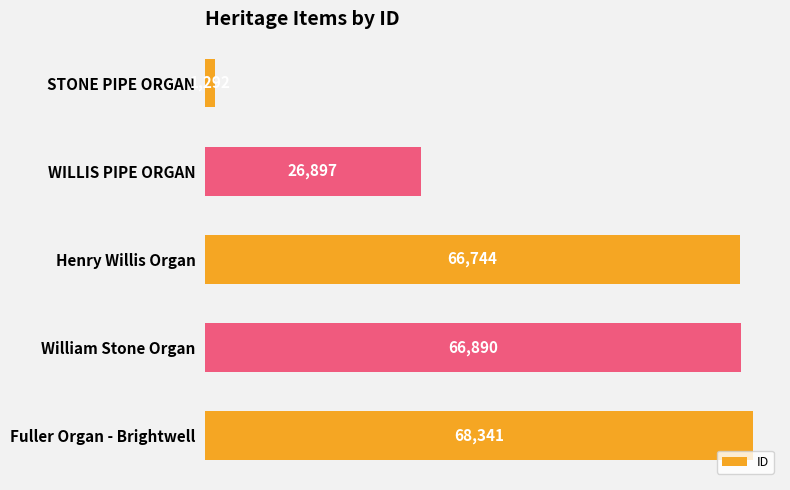

Is it true that the value at Fuller Organ - Brightwell is 91479?

False